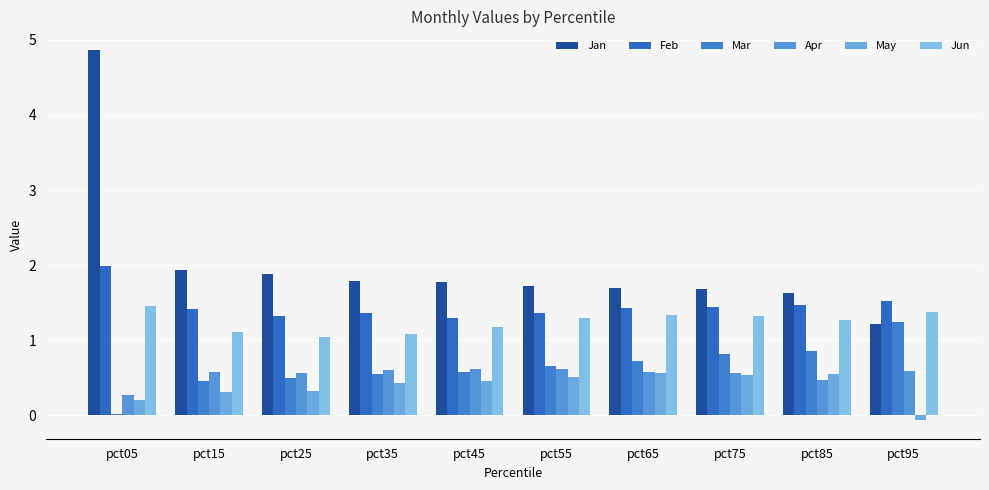

What is the total value across all series at pct75?

6.4